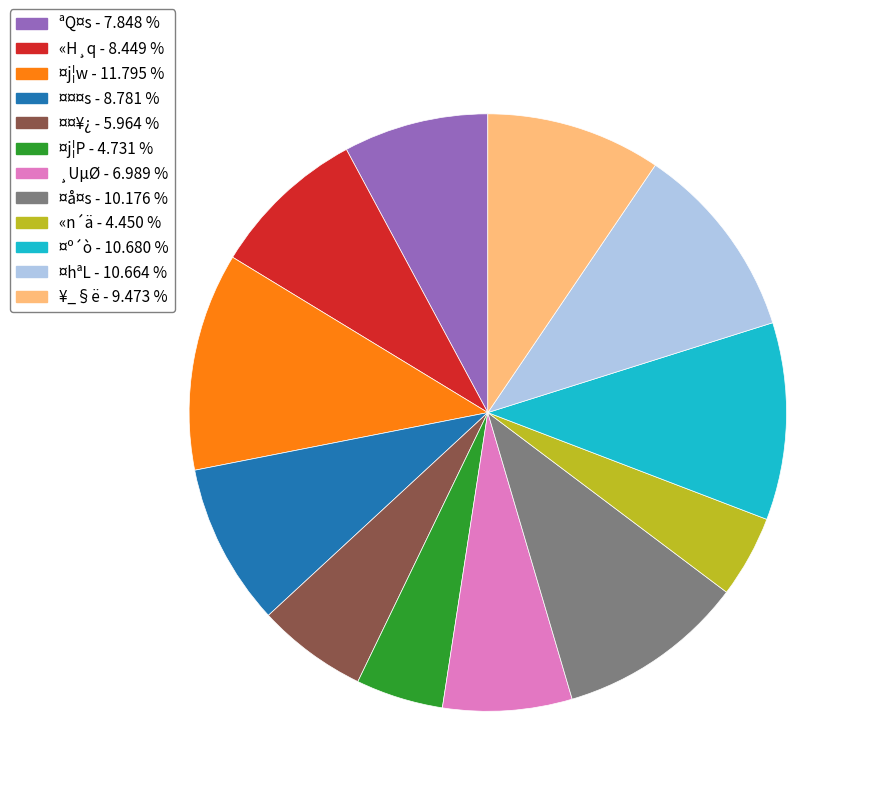

How many slices are in this pie chart?

12